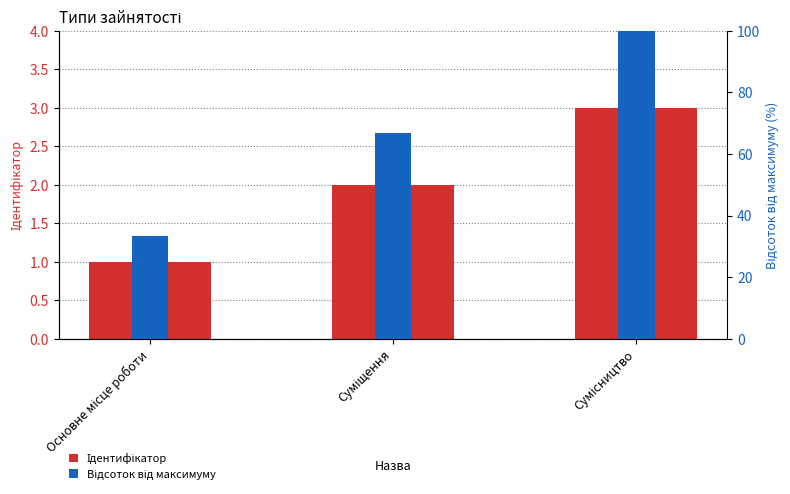

Between Основне місце роботи and Сумісництво, which is larger?

Сумісництво